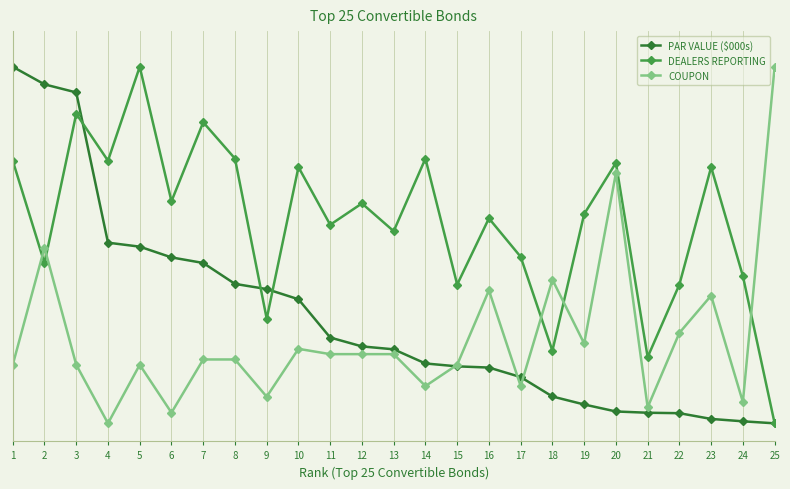

Is this an area chart (filled region under the line)?

No